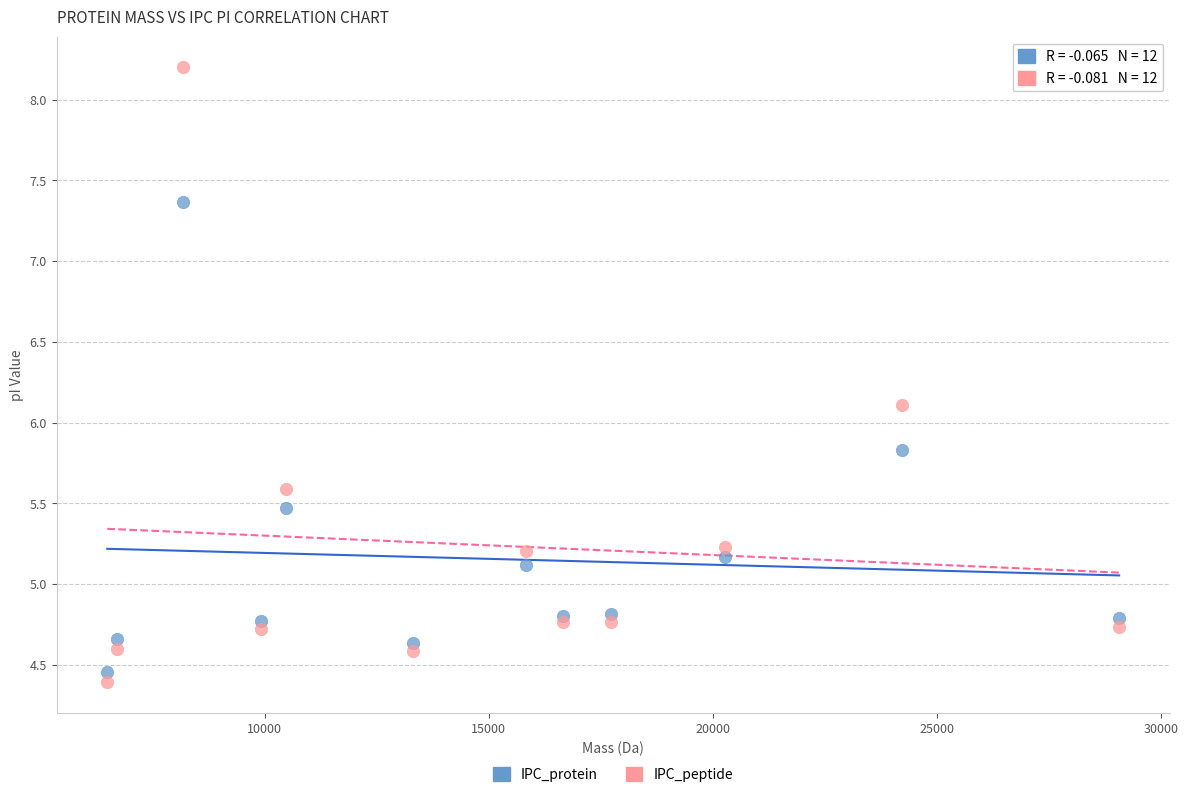

Which series reaches the maximum Y coordinate?

IPC_peptide